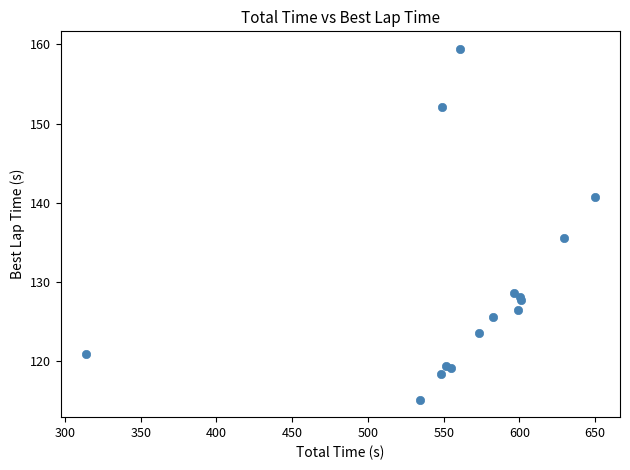

What Y value in the scatter plot is closest to 137?

135.5